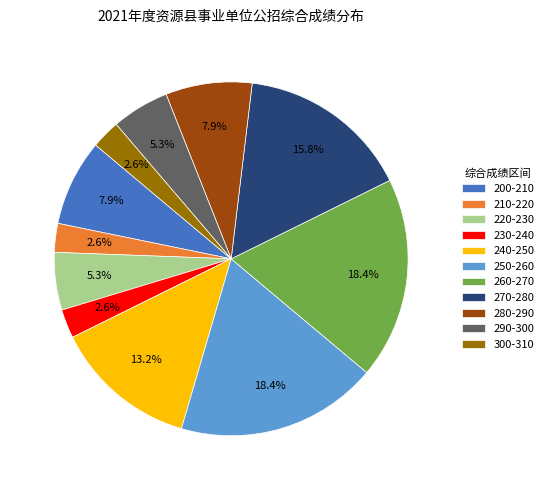

Between 270-280 and 280-290, which is larger?

270-280